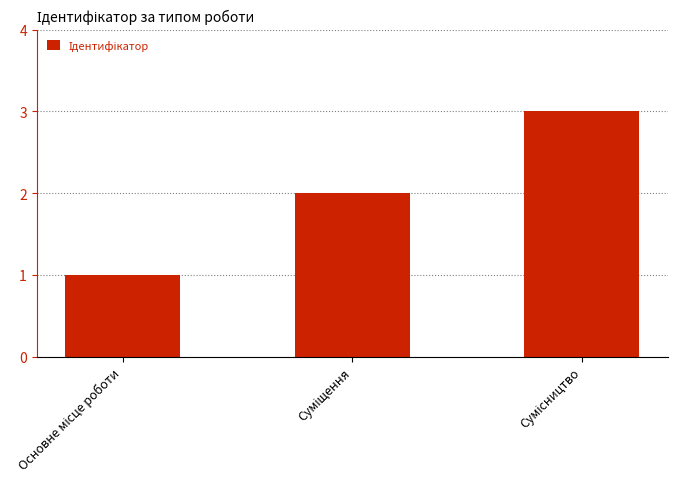

What is the greatest value displayed?

3